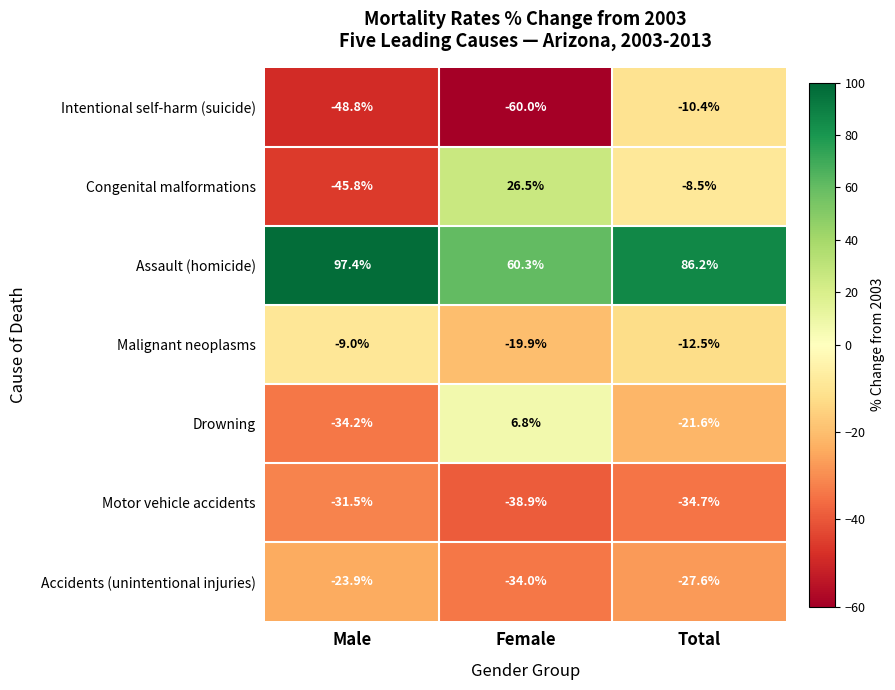

How many data points in Malignant neoplasms are less than -12?

2